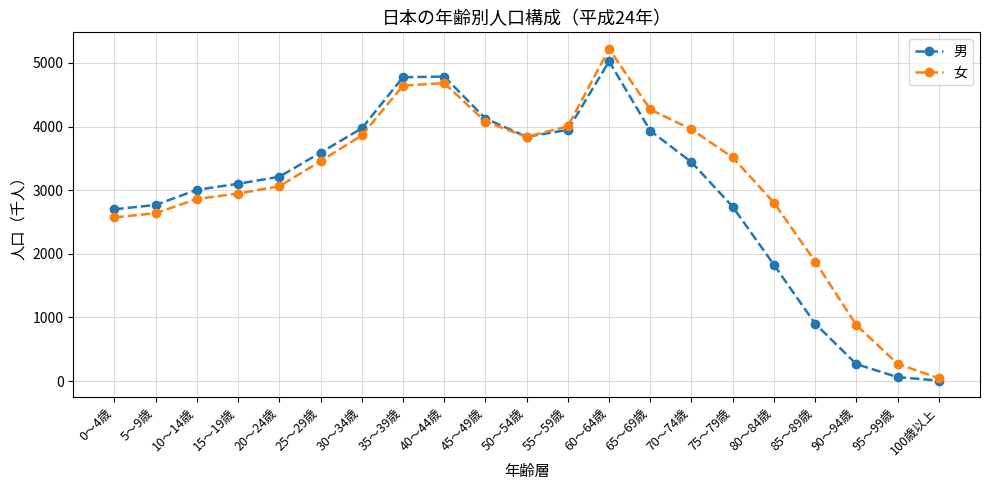

What is the difference between the 女 values at 85～89歳 and 35～39歳?

2766